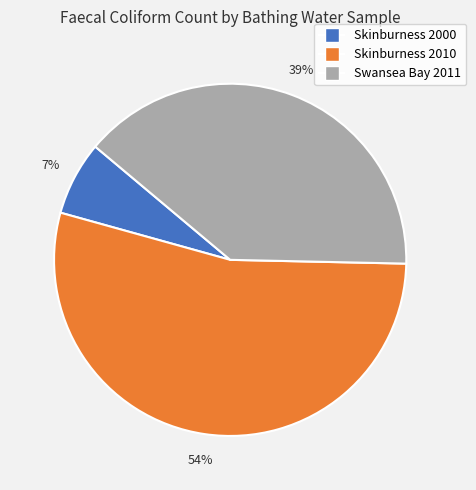

What is the majority slice?

Skinburness 2010